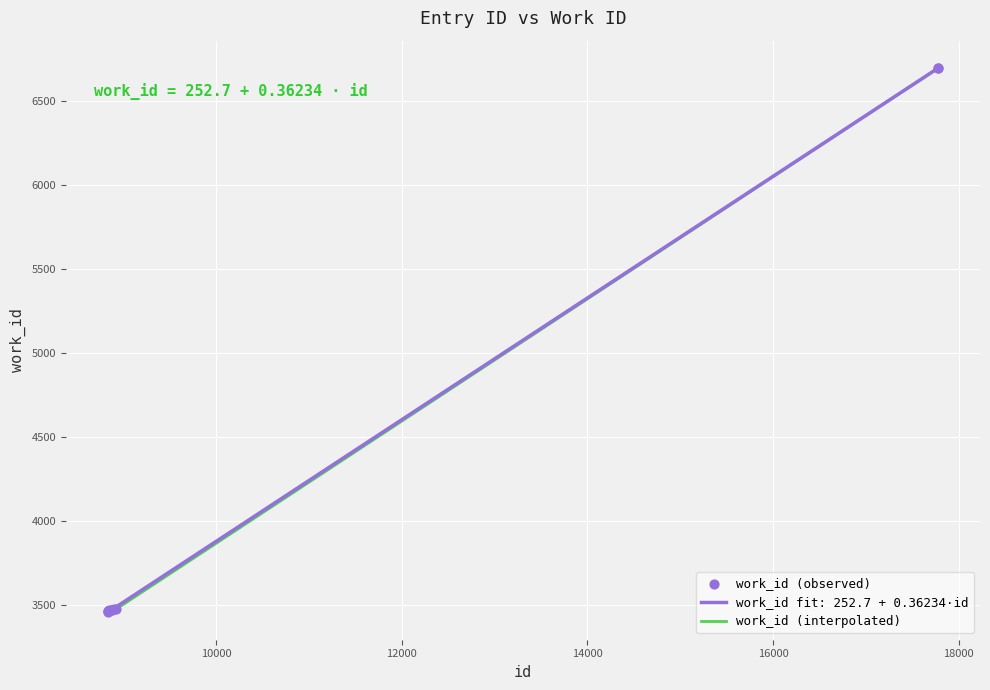

Approximately how many times larger is the value at 8880 compared to 8838?

1.0